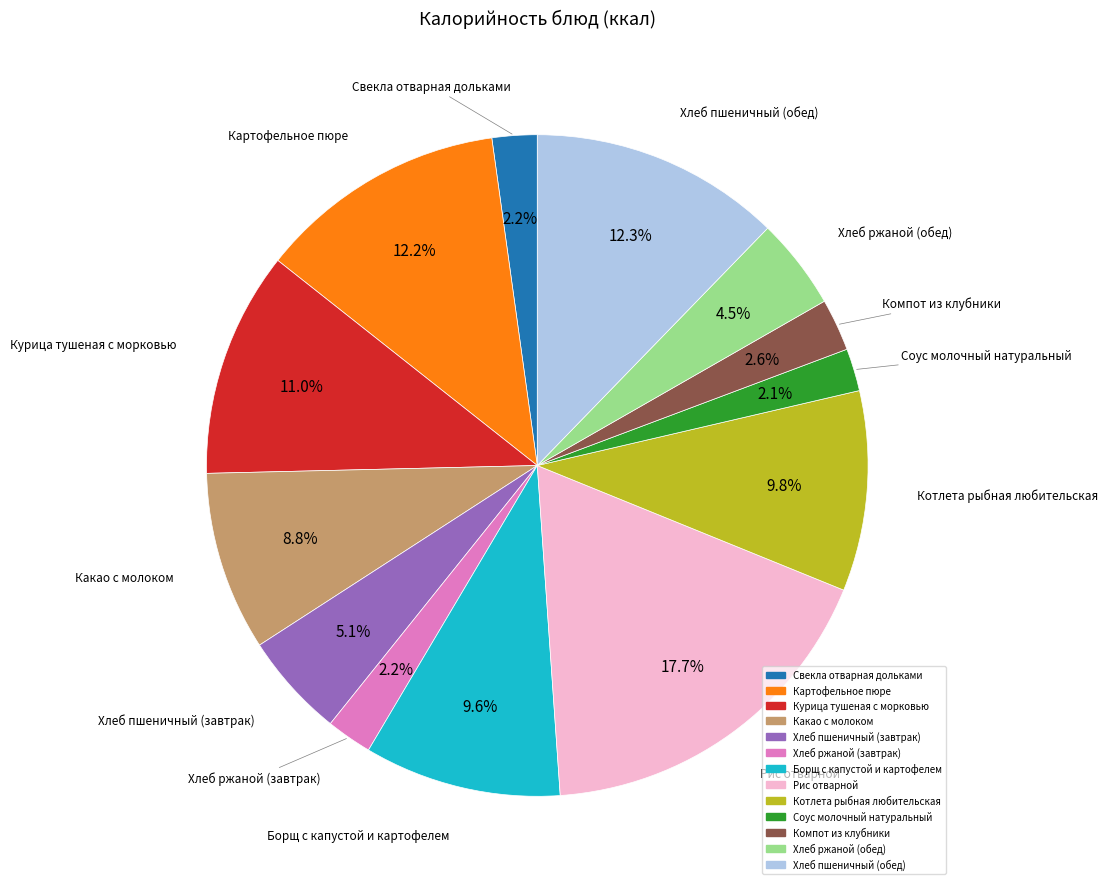

To the nearest percent, what is the difference between the Хлеб ржаной (завтрак) and Курица тушеная с морковью slice percentages?

9%